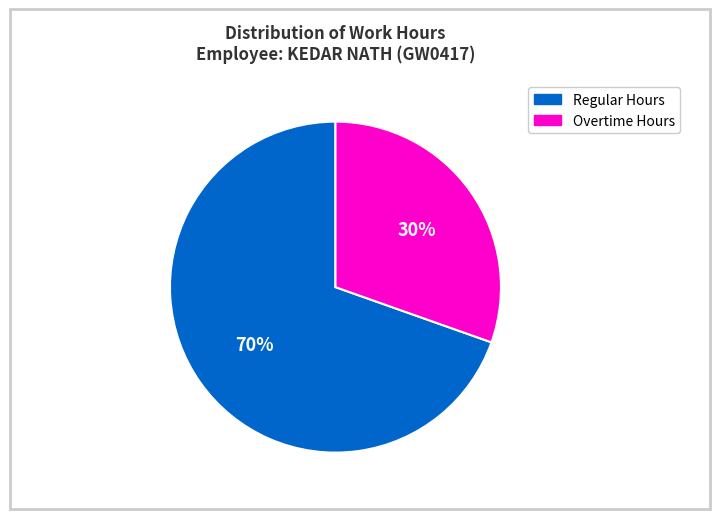

To the nearest percent, what is the average slice percentage?

50%